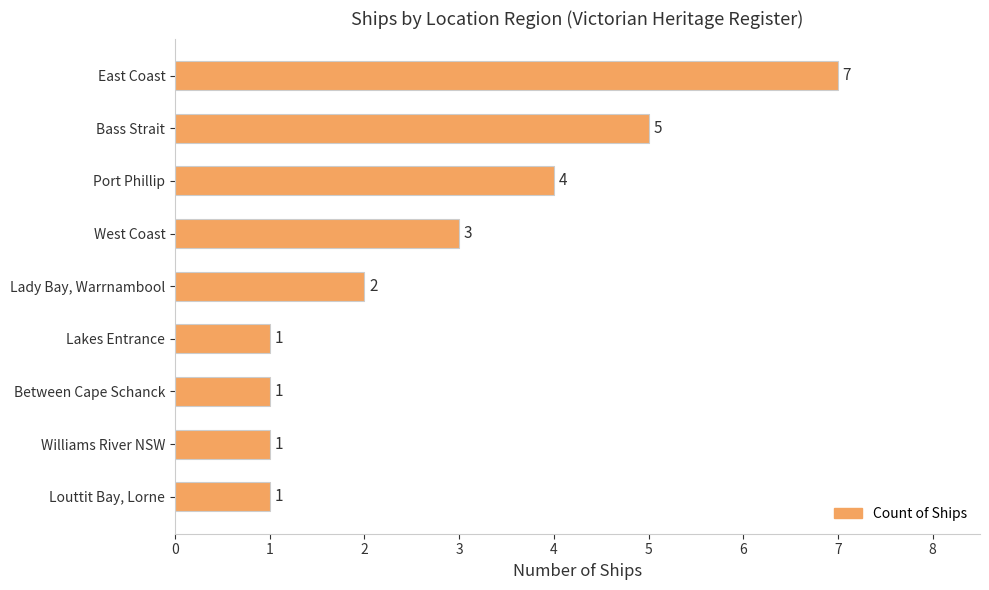

What is the ratio of the value at Between Cape Schanck to the value at Lakes Entrance?

1.0